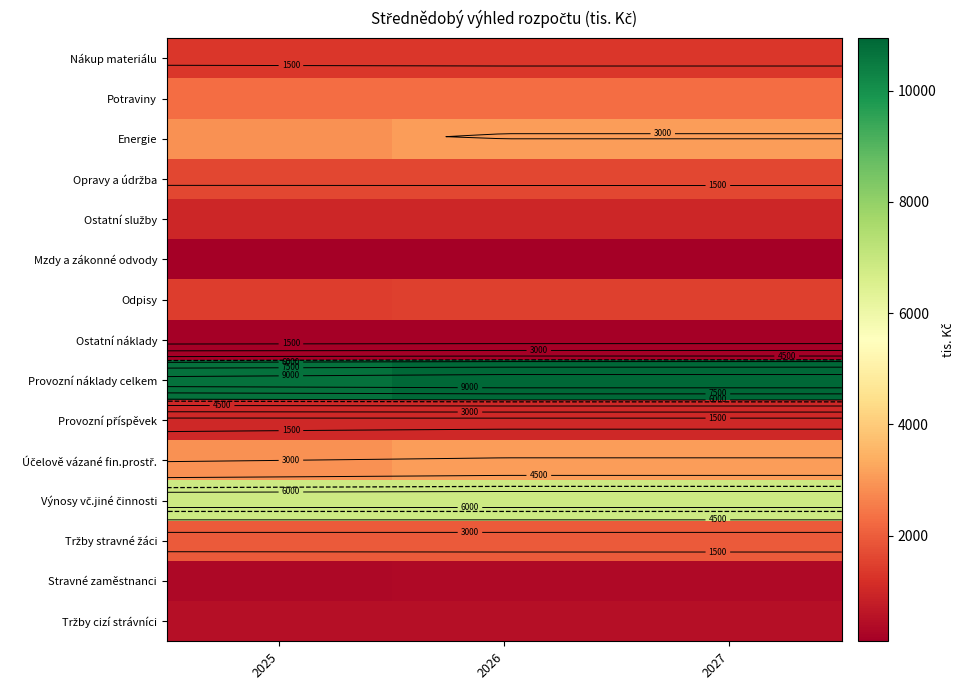

What is the minimum value for Ostatní služby?

960